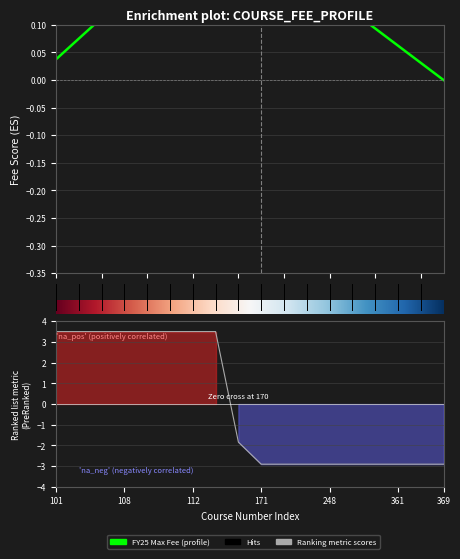

How many lines are shown in the chart?

1